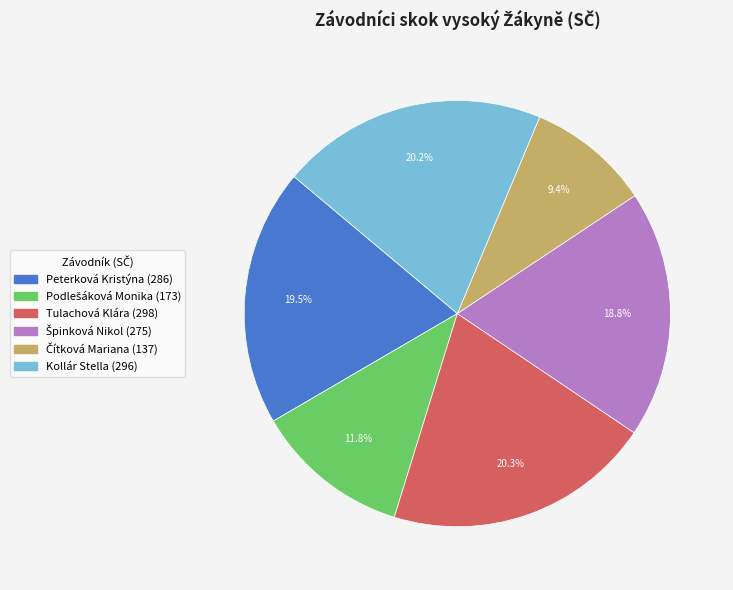

What percentage do Peterková Kristýna and Kollár Stella together represent?

39.7%